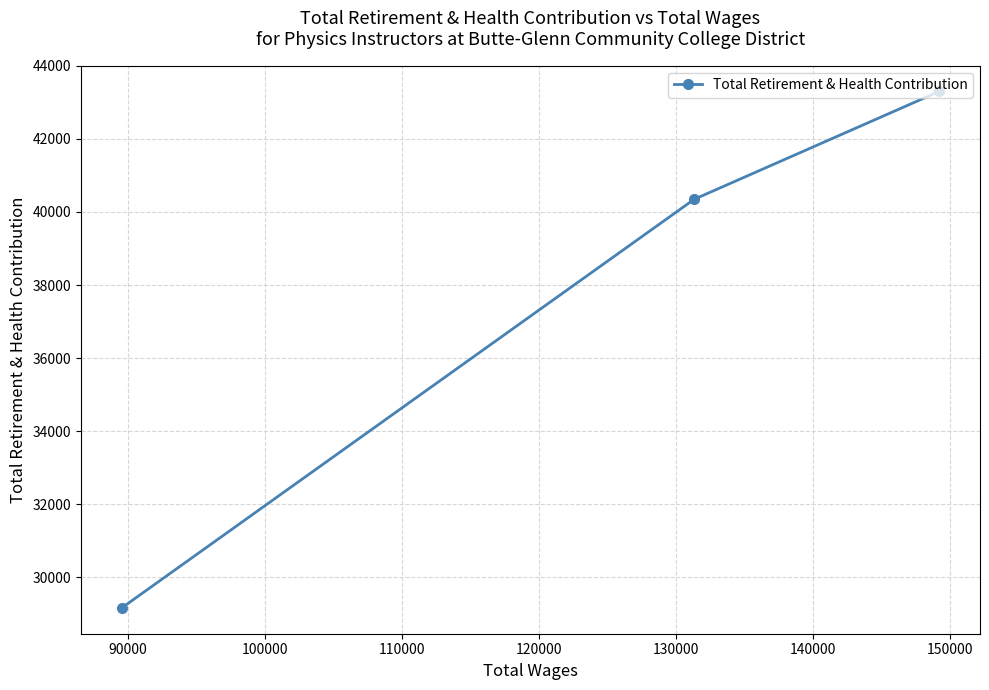

What is the greatest value displayed?

43300